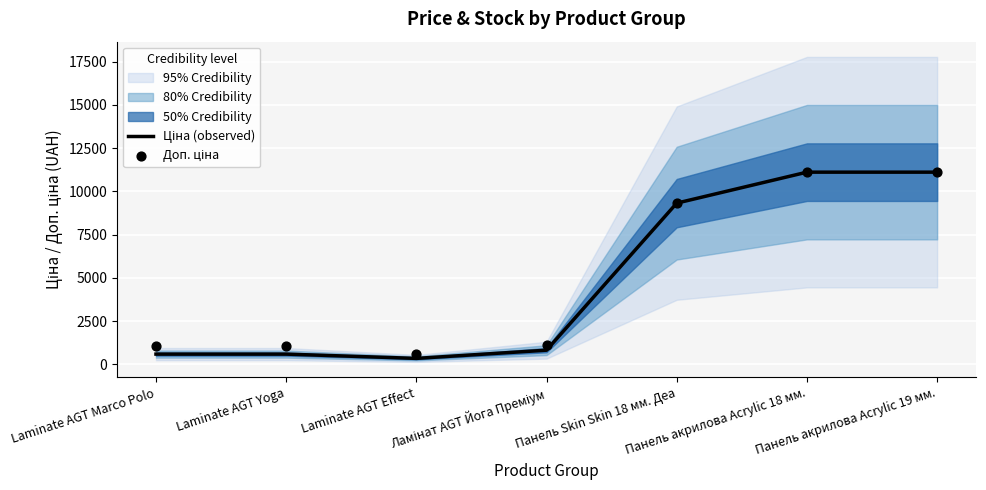

At how many categories does at least one series exceed 4712?

3